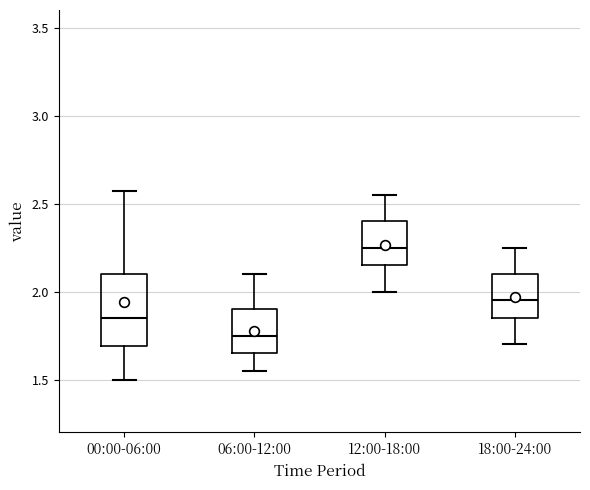

Which box's median line is the highest?

12:00-18:00